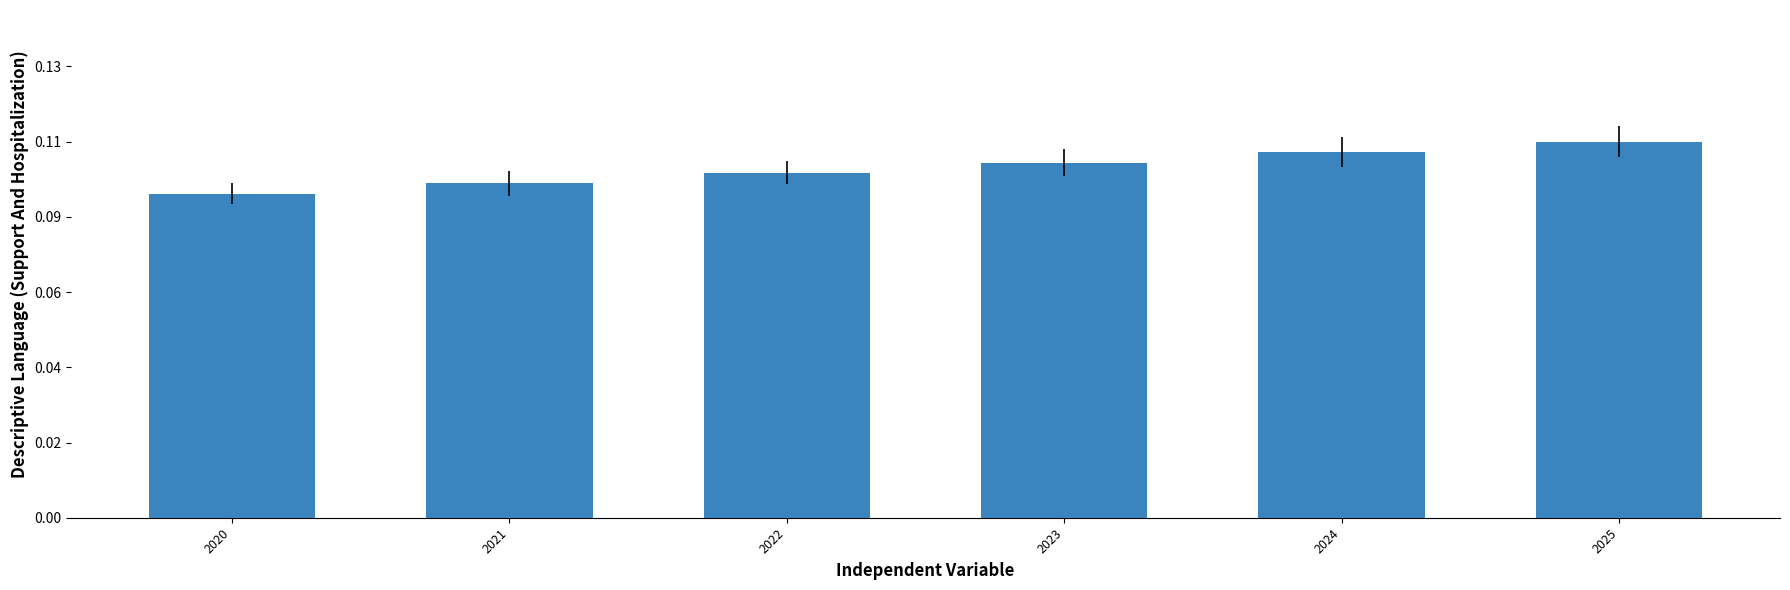

The value at 2020 is 15500. True or false?

True